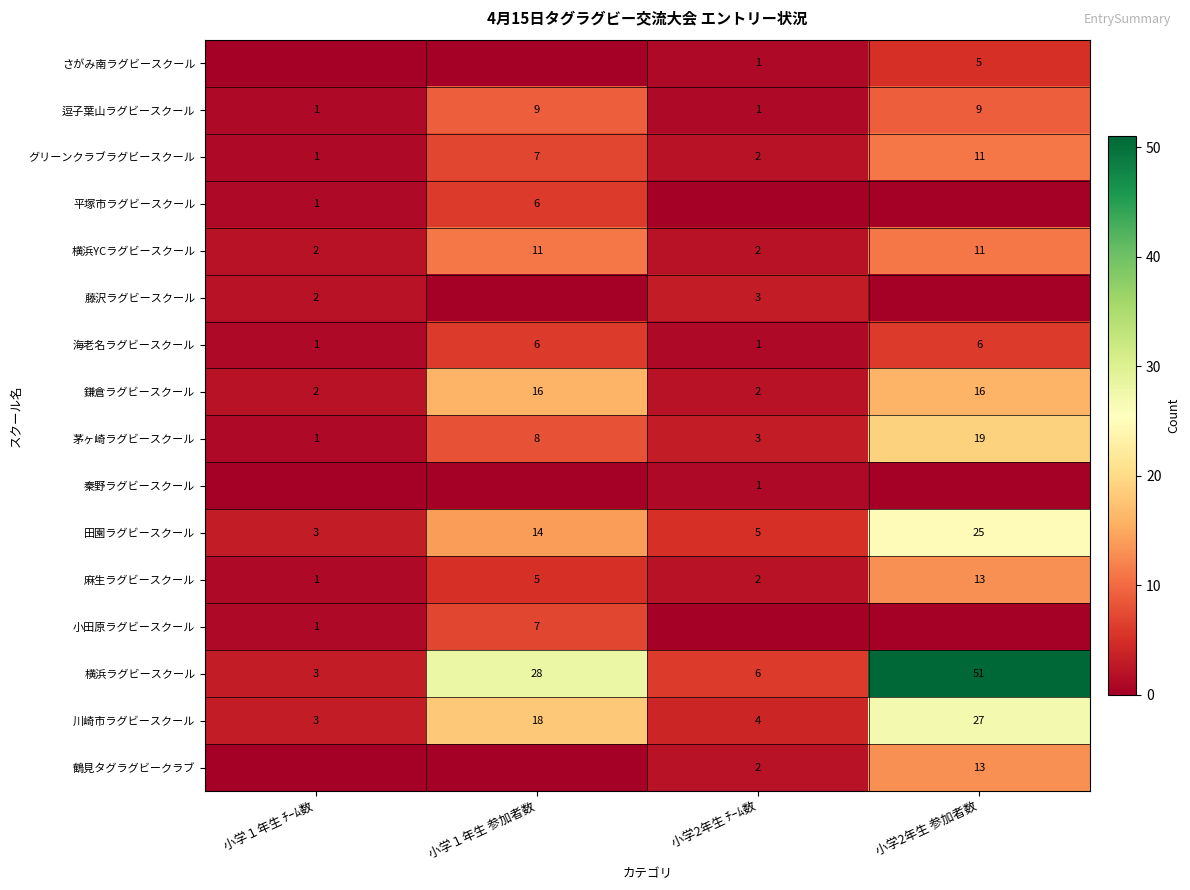

Which has a higher value, 小学2年生 参加者数 or 小学１年生 ﾁｰﾑ数?

小学2年生 参加者数